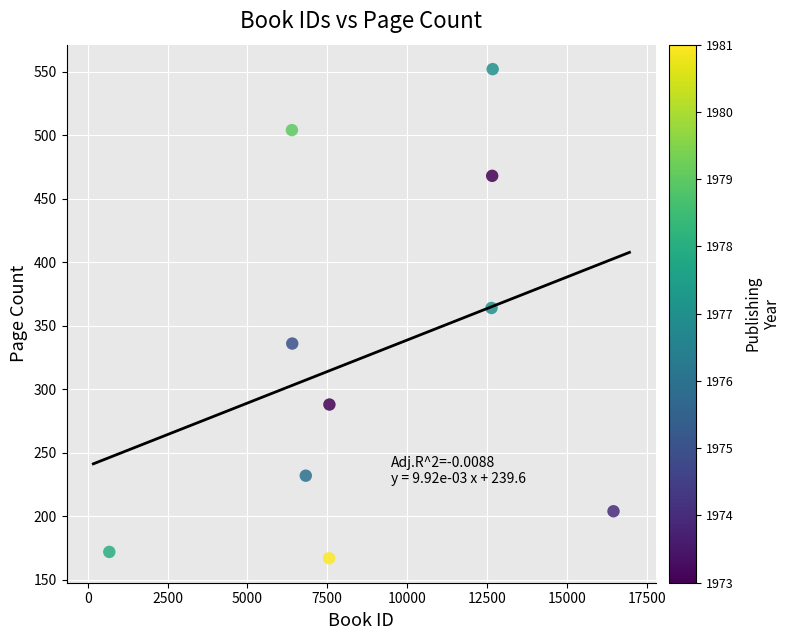

What Y value in the scatter plot is closest to 359?

364